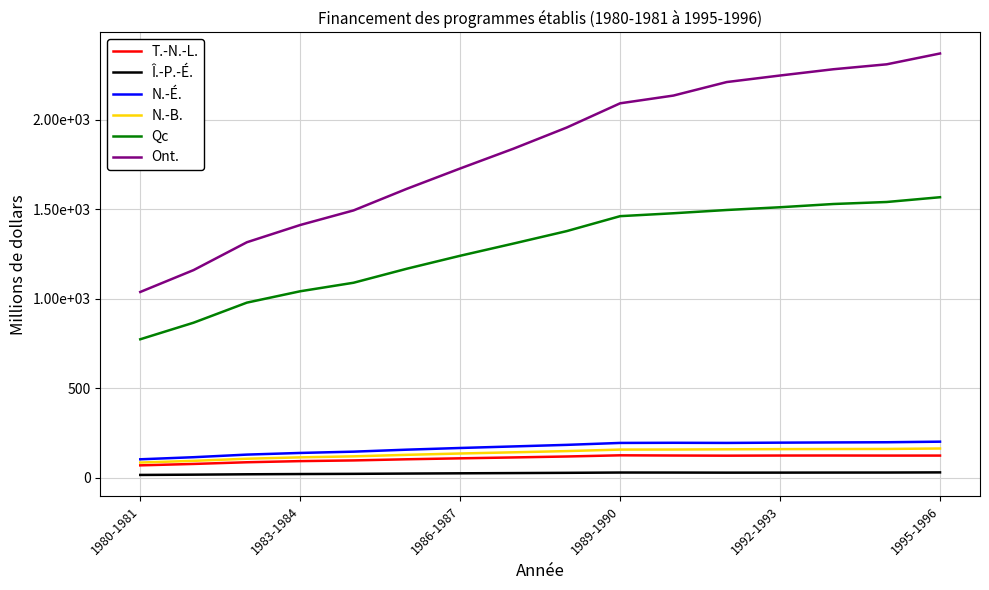

Which category has the lowest value in the Ont. series?

1980-1981